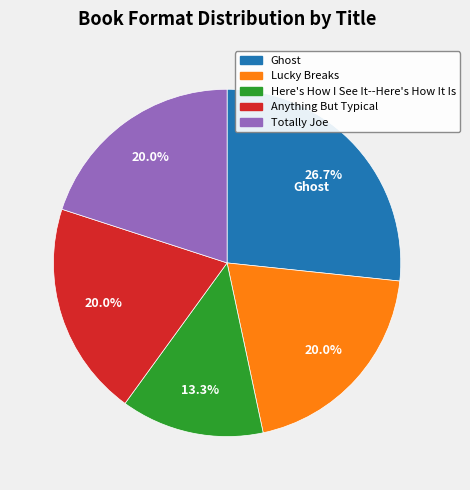

To the nearest percent, what is the difference between the largest and smallest slice percentages?

13%